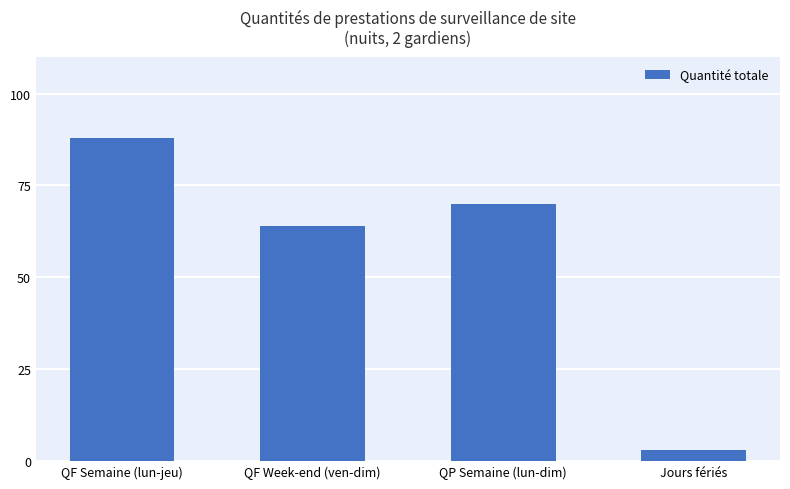

How many bars are there in total?

4